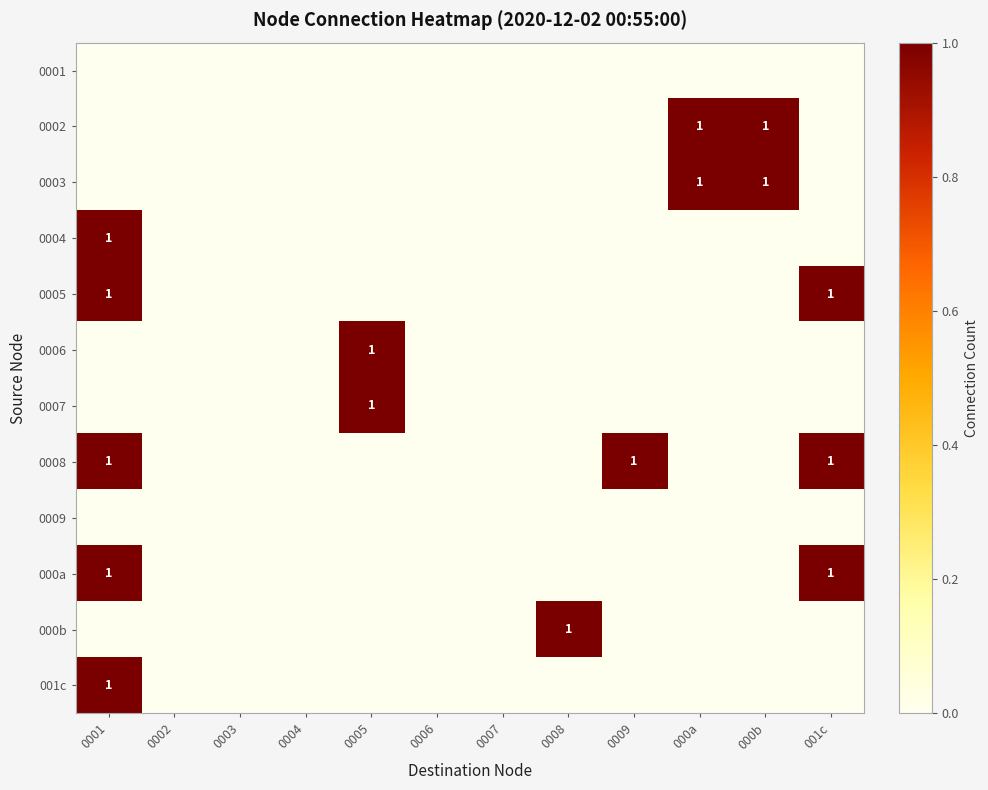

How many data points does each series have?

12